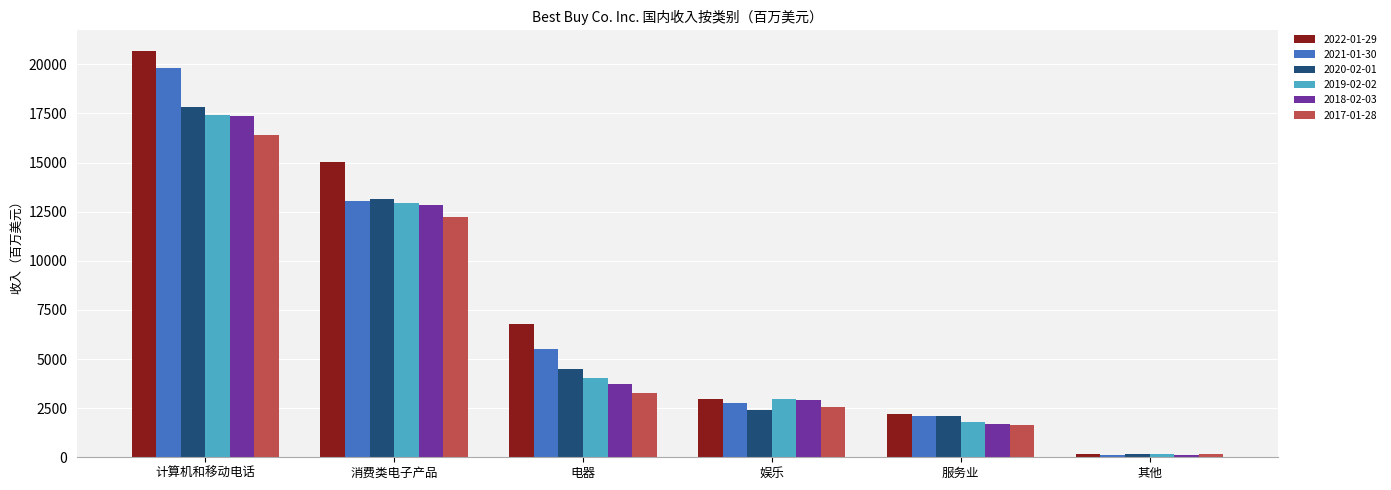

What is the value of the 2017-01-28 bar at the 5th from the left?

1649